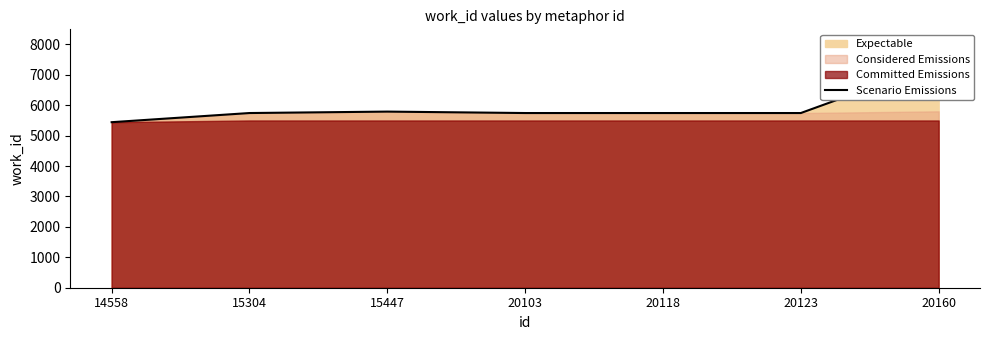

What is the average value?

5943